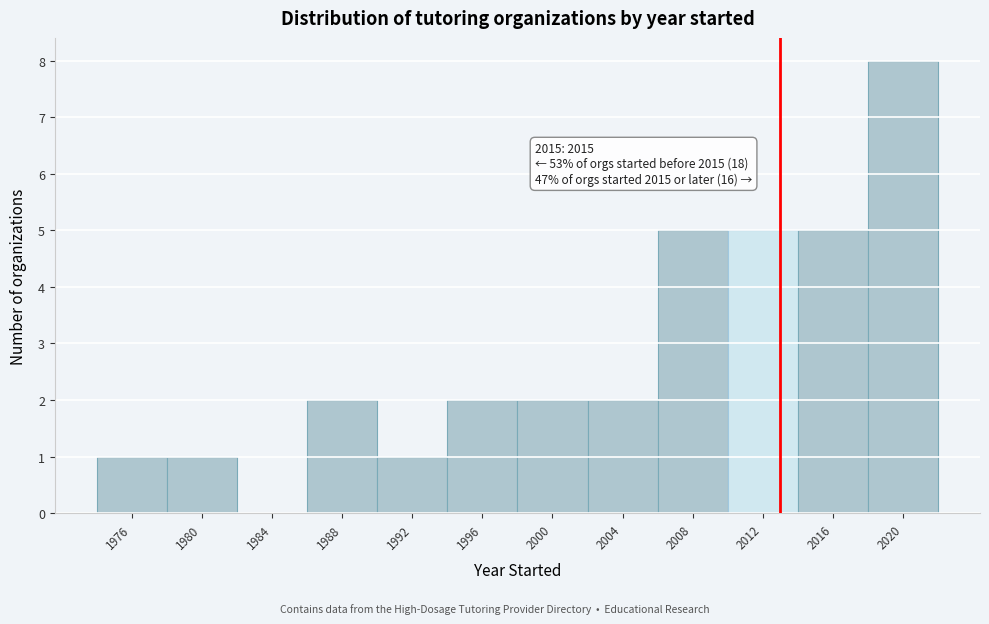

Reading left to right, extract all data points from this chart.

1976=1	1980=1	1984=0	1988=2	1992=1	1996=2	2000=2	2004=2	2008=5	2012=5	2016=5	2020=8